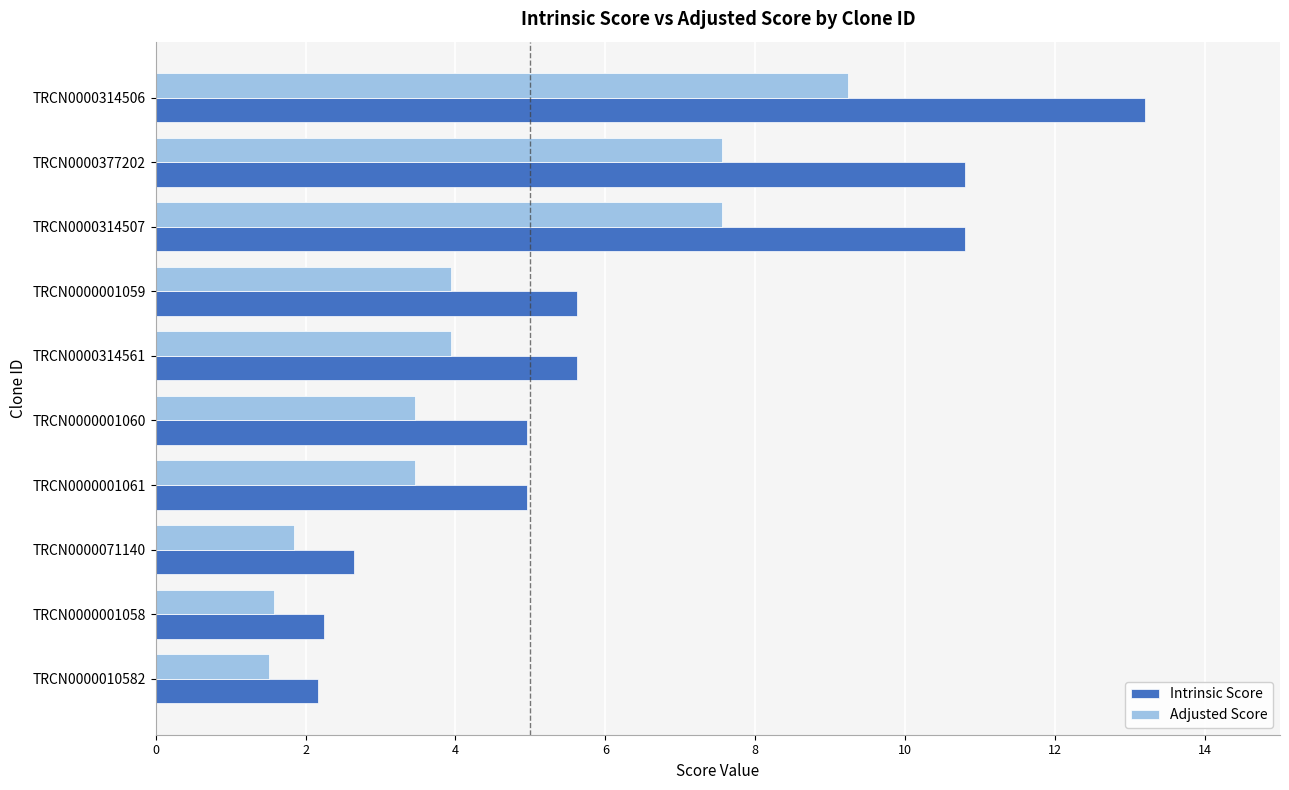

What is the highest value of the Adjusted Score series?

9.2